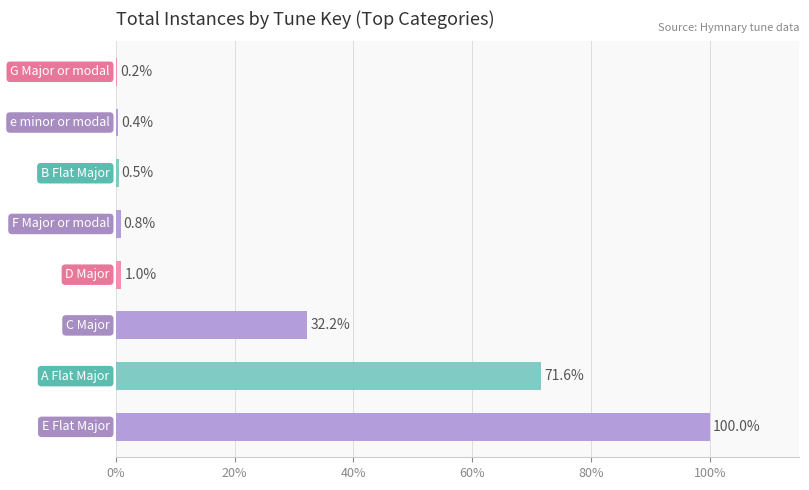

What is the sum of all values?

206.7